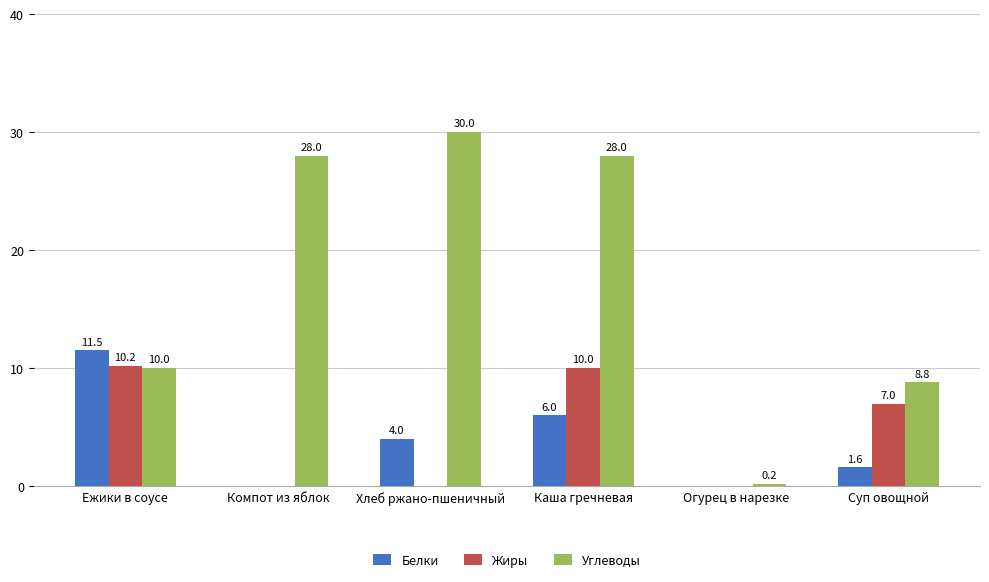

Where is Углеводы nearest to the value 15?

Ежики в соусе